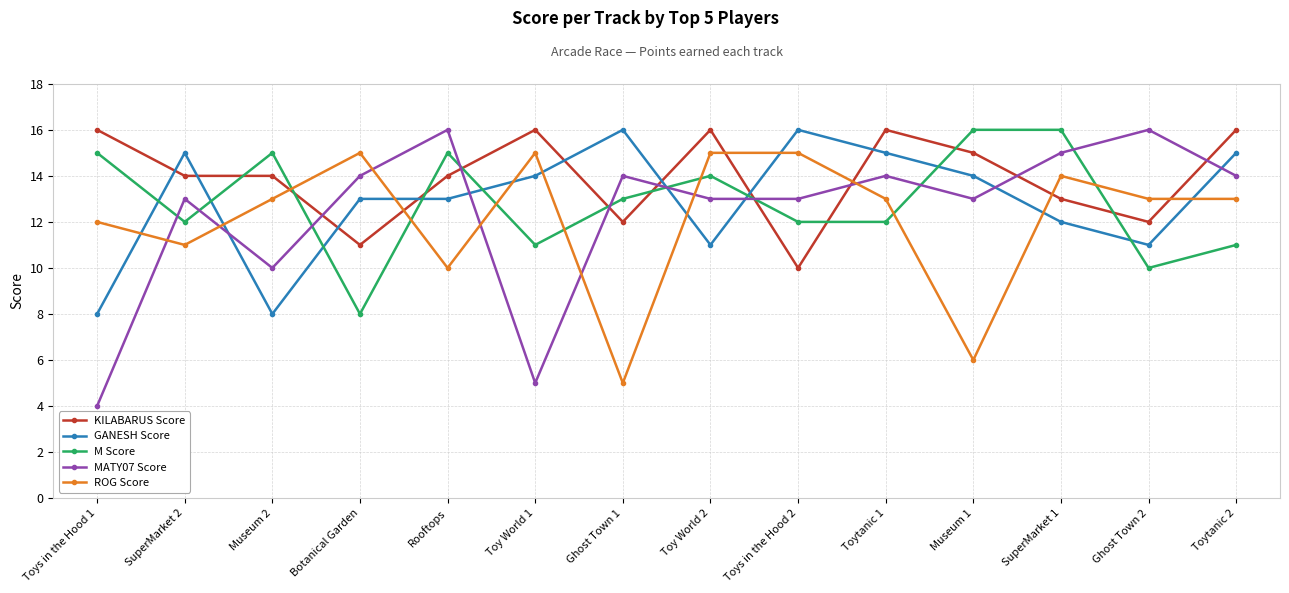

Reading left to right, list all the values displayed in this chart.

KILABARUS Score: 16	14	14	11	14	16	12	16	10	16	15	13	12	16
GANESH Score: 8	15	8	13	13	14	16	11	16	15	14	12	11	15
M Score: 15	12	15	8	15	11	13	14	12	12	16	16	10	11
MATY07 Score: 4	13	10	14	16	5	14	13	13	14	13	15	16	14
ROG Score: 12	11	13	15	10	15	5	15	15	13	6	14	13	13